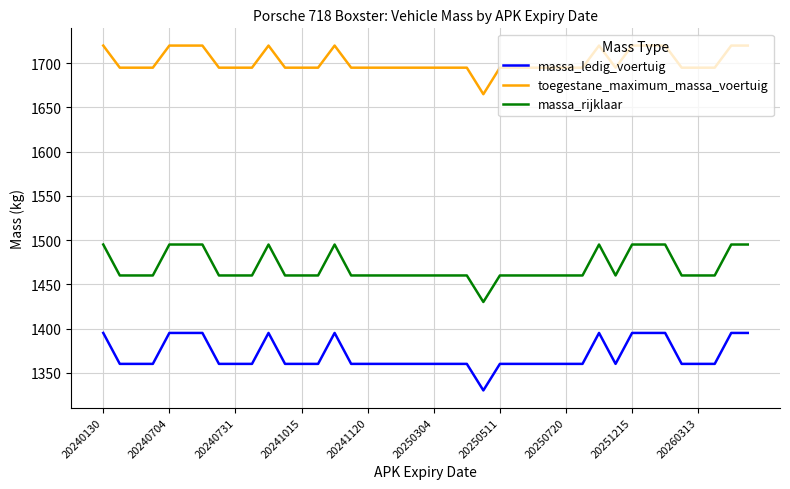

Which series has the largest total across all categories?

toegestane_maximum_massa_voertuig